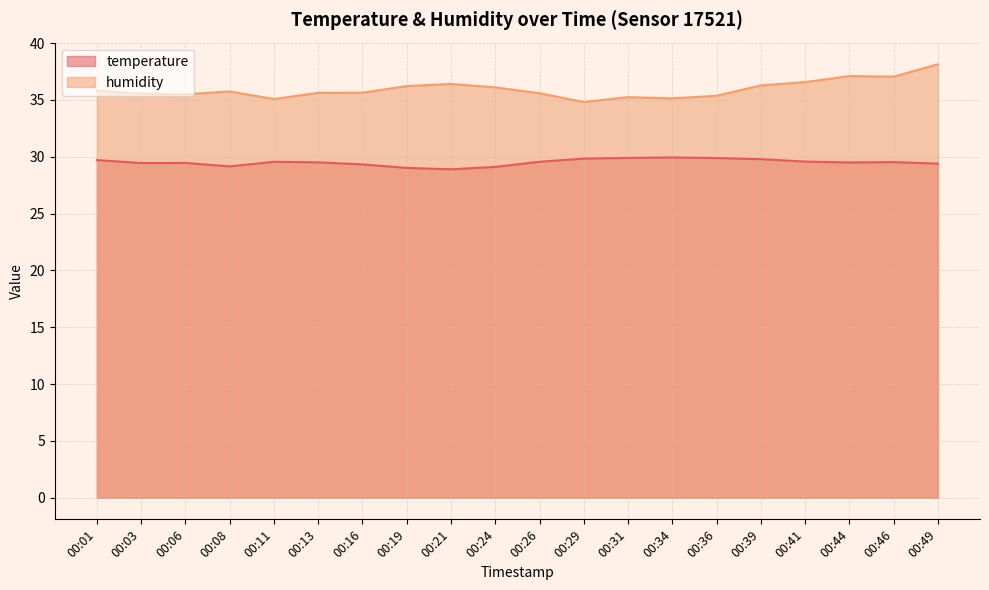

What is the difference between the temperature values at 00:46 and 00:31?

0.4